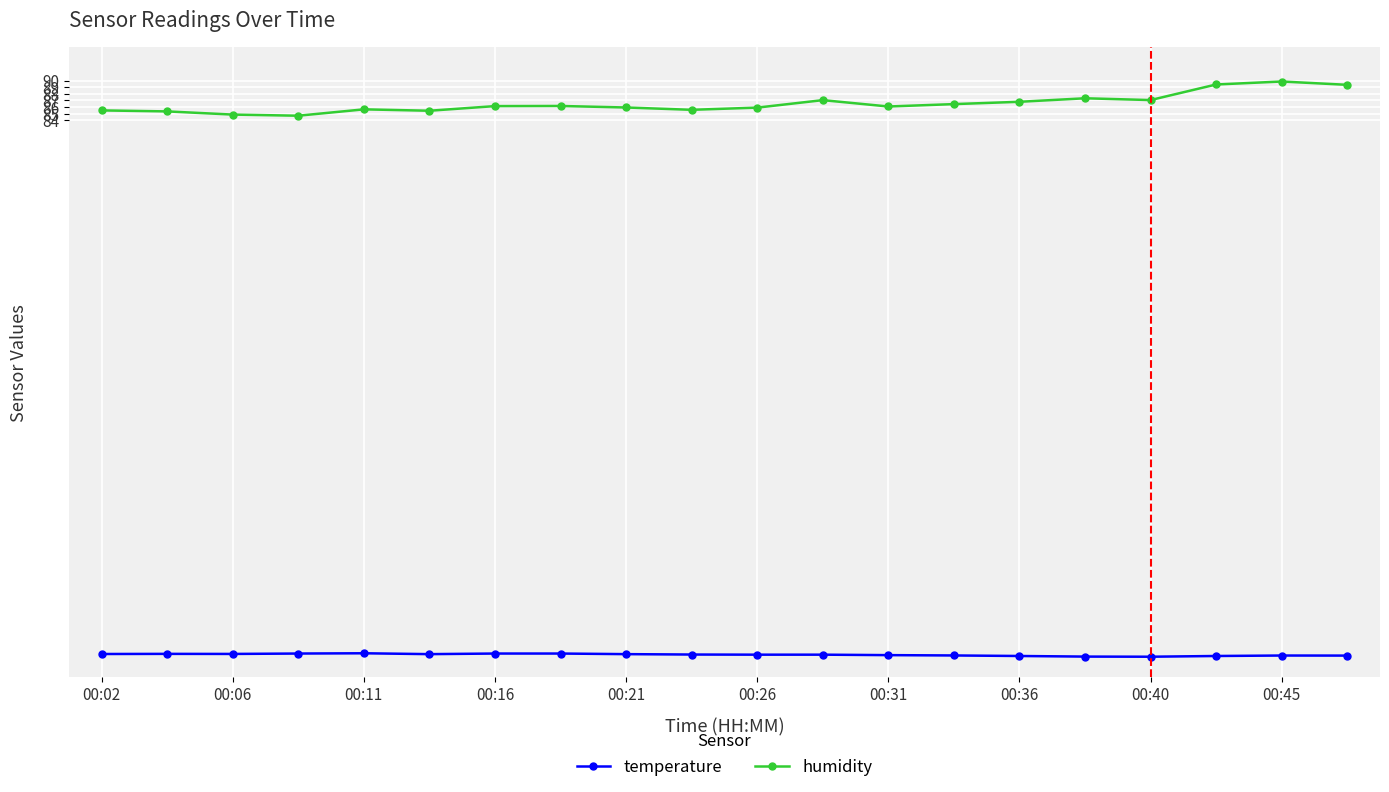

How many categories are shown in the chart?

20